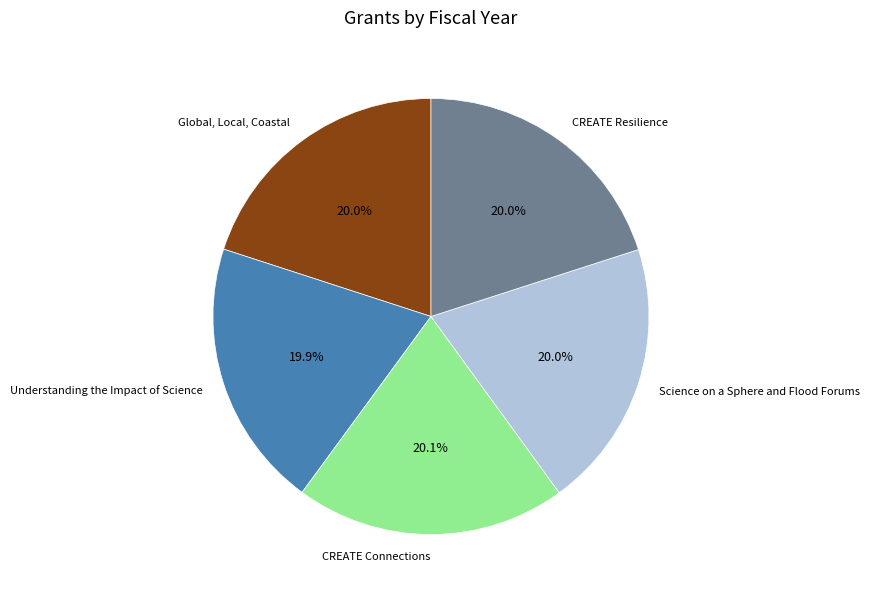

What is the ratio of the value at CREATE Connections to the value at CREATE Resilience?

1.0